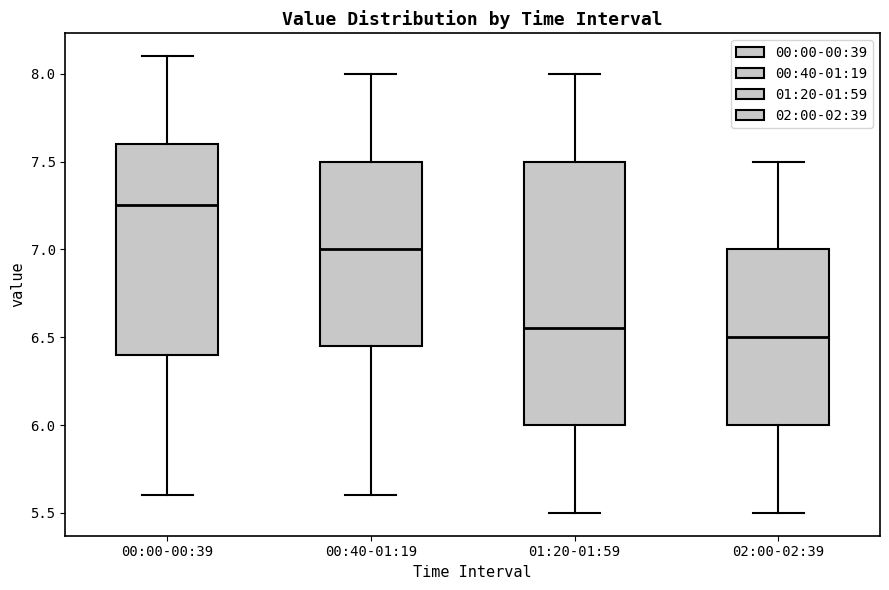

Which box is the tallest, from its lower edge to its upper edge?

01:20-01:59